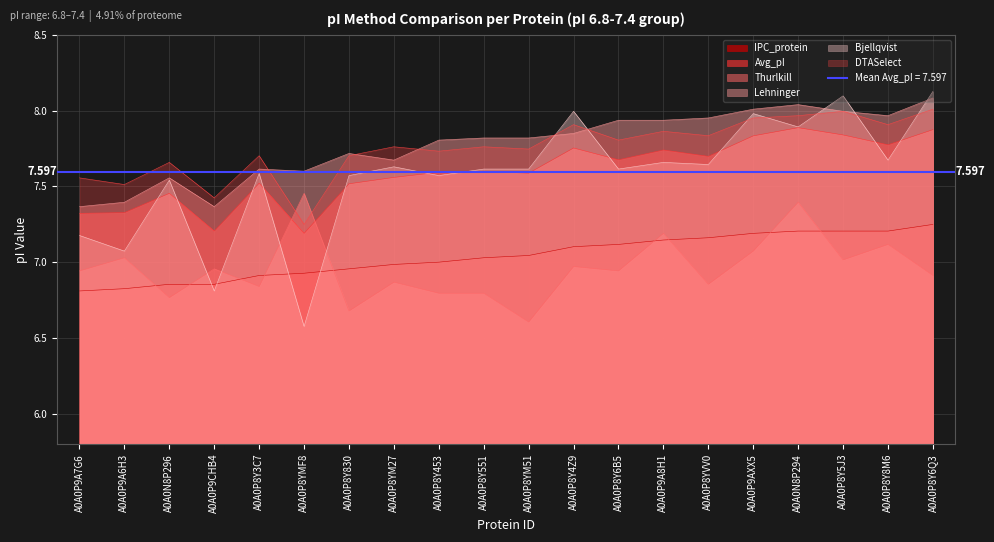

Rank the series at A0A0N8P294 from lowest to highest value.

IPC_protein, Thurlkill, Avg_pI, Bjellqvist, DTASelect, Lehninger